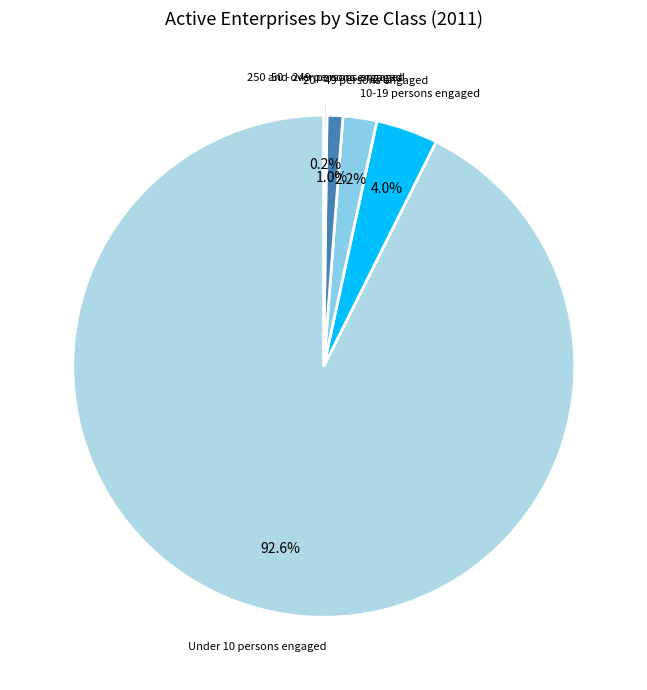

What percentage is the 20 - 49 persons engaged slice, to the nearest percent?

2%